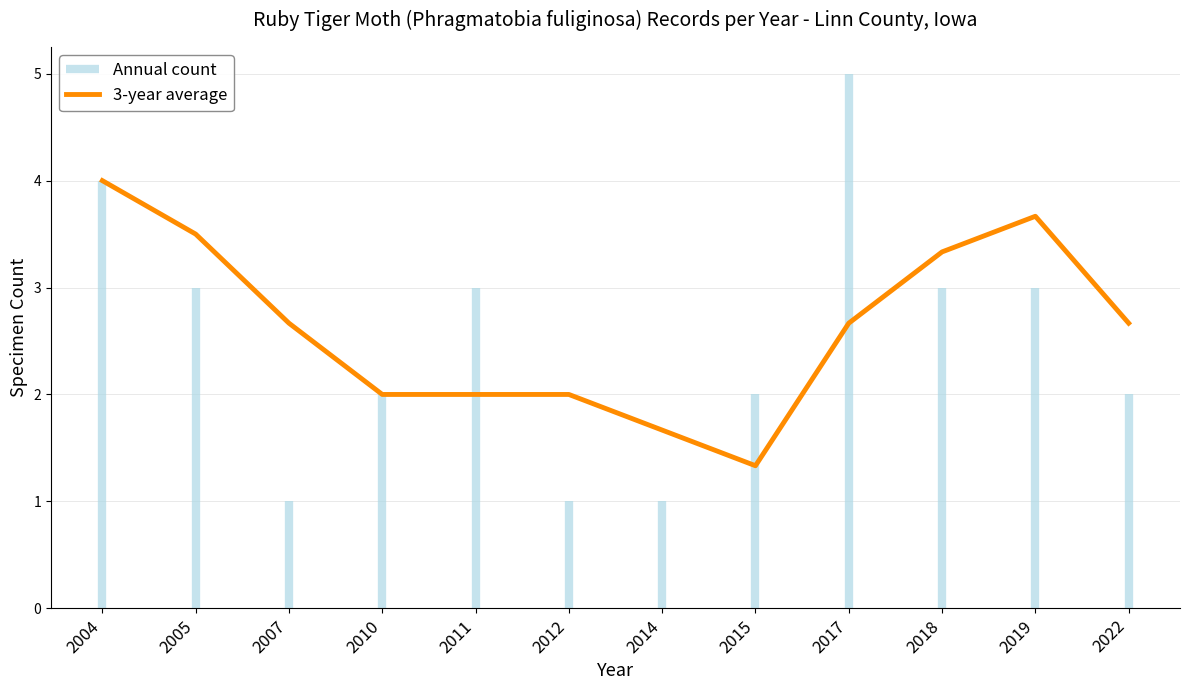

Where is the first local minimum?

2015